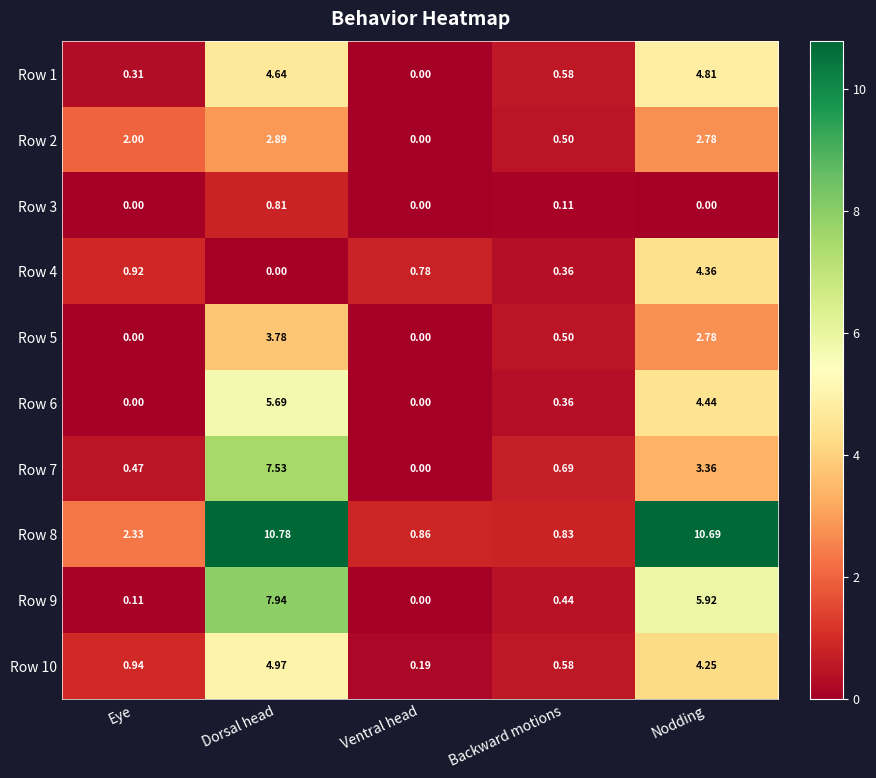

Is the value of Row 7 at Dorsal head greater than the value of Row 10 at Dorsal head?

Yes